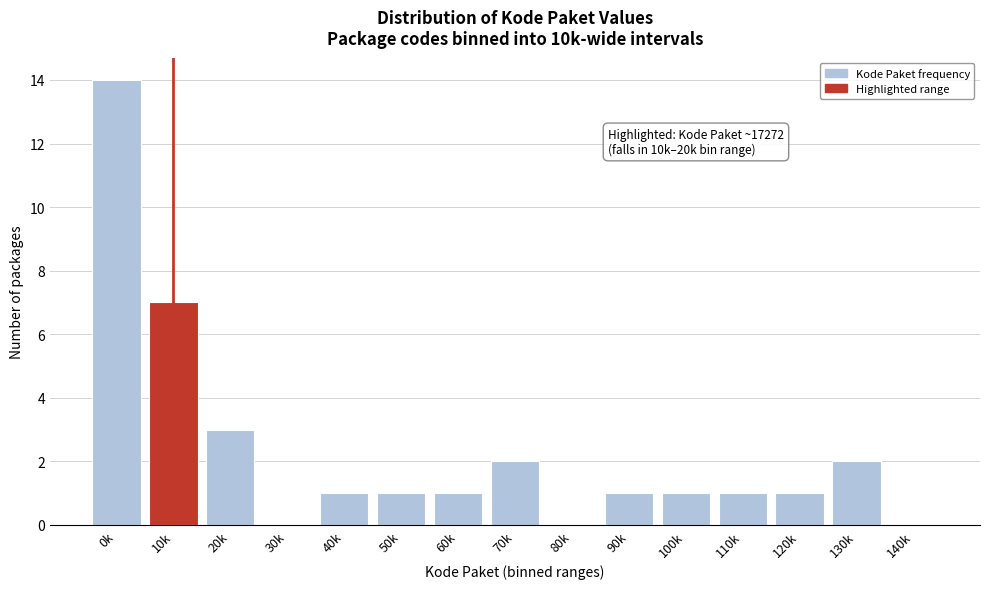

Reading left to right, list all the values displayed in this chart.

0k=14	10k=7	20k=3	30k=0	40k=1	50k=1	60k=1	70k=2	80k=0	90k=1	100k=1	110k=1	120k=1	130k=2	140k=0